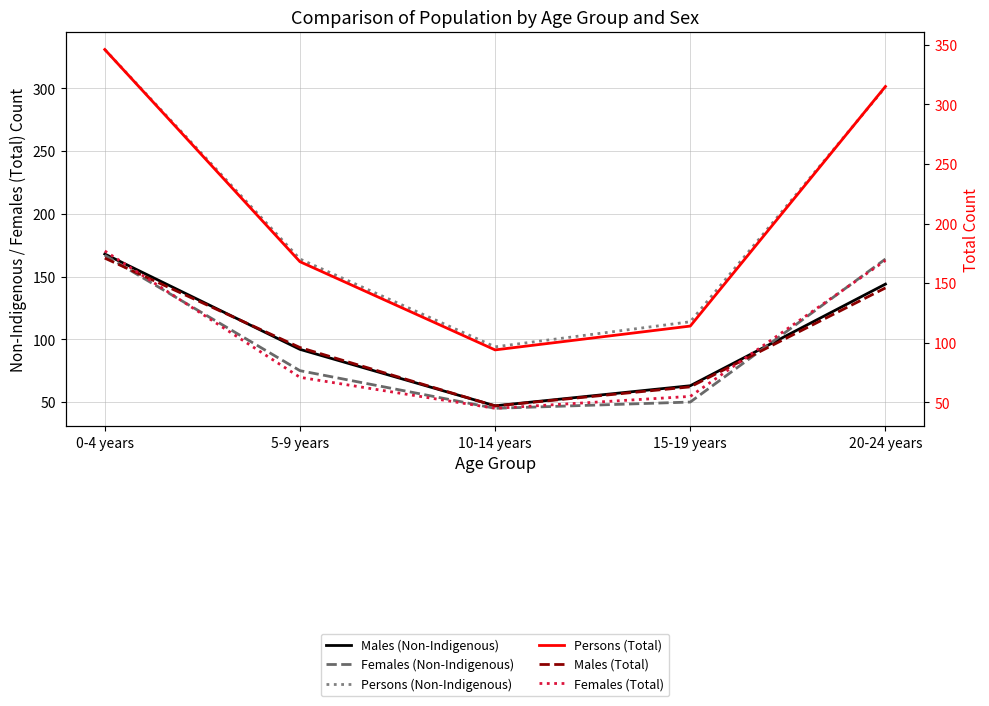

Where is Persons (Non-Indigenous) nearest to the value 212?

5-9 years